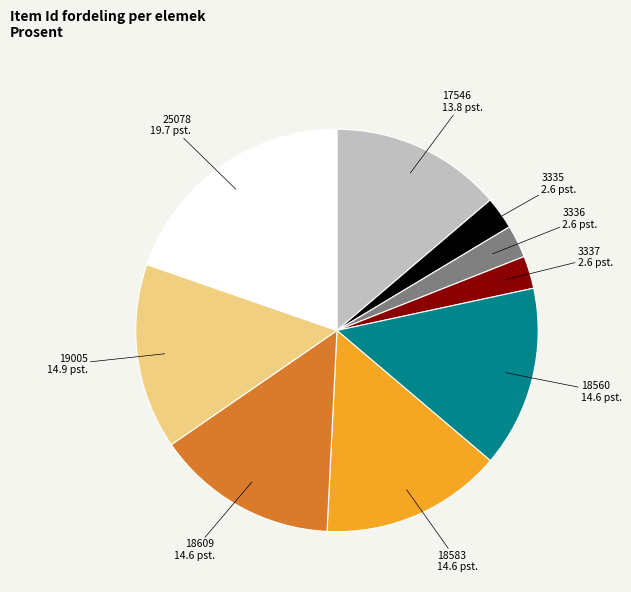

Is it true that 19005 is 15% of the pie?

True